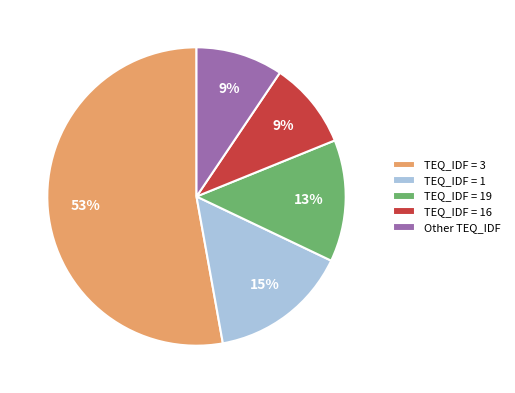

How many slices are in this pie chart?

5